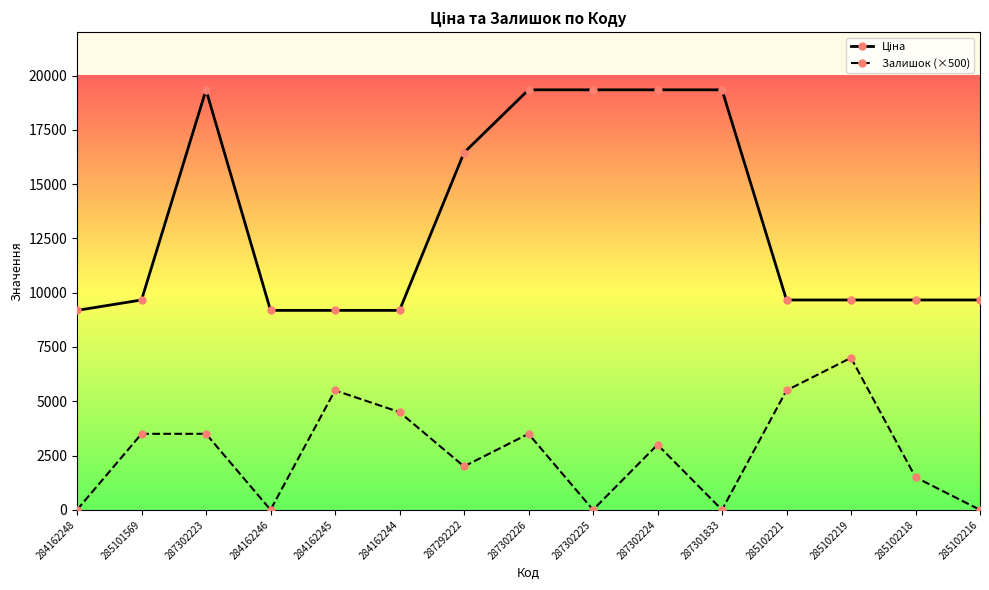

What is the sum of the Залишок (×500) values at 285102218 and 285101569?

5000.0